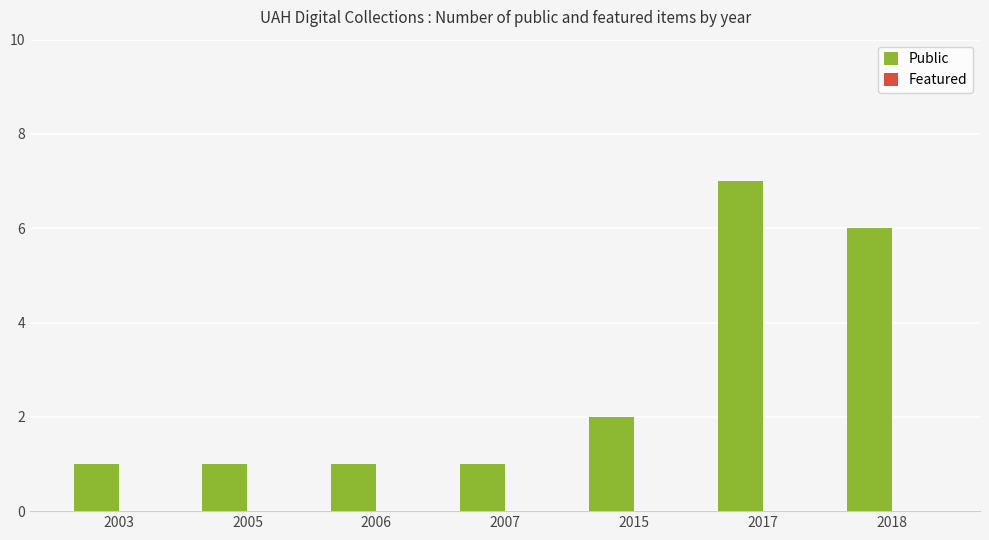

The chart shows a value of 1 at 2003. True or false?

True